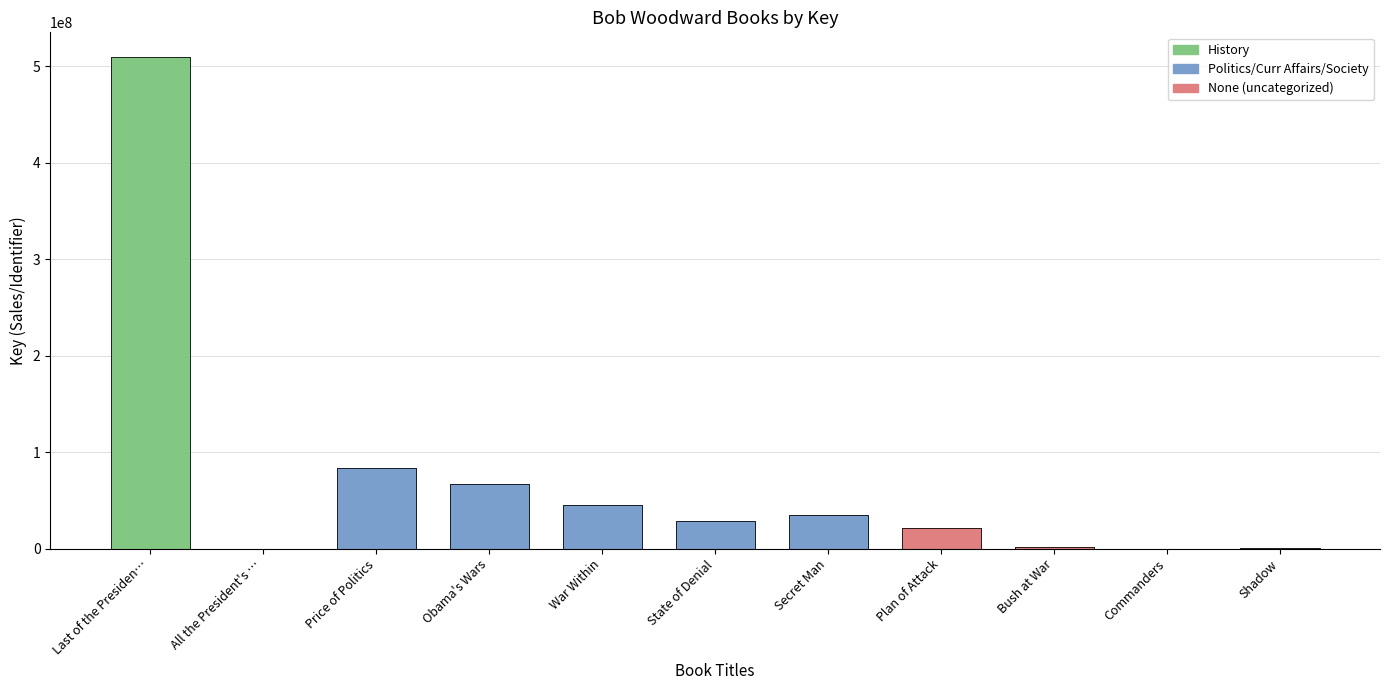

What position from the left is Secret Man?

7